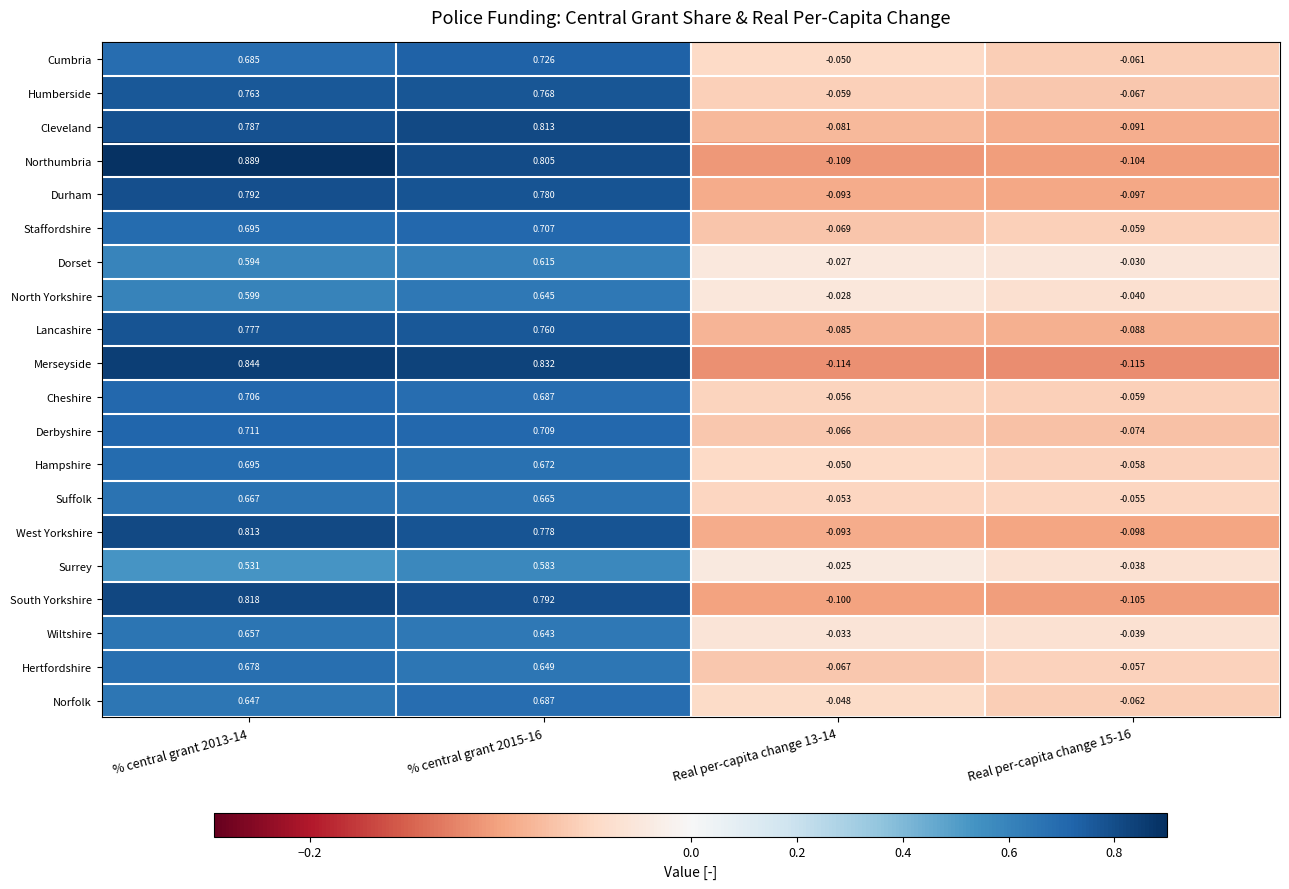

Is the value of Surrey at % central grant 2013-14 greater than the value of West Yorkshire at Real per-capita change 13-14?

Yes